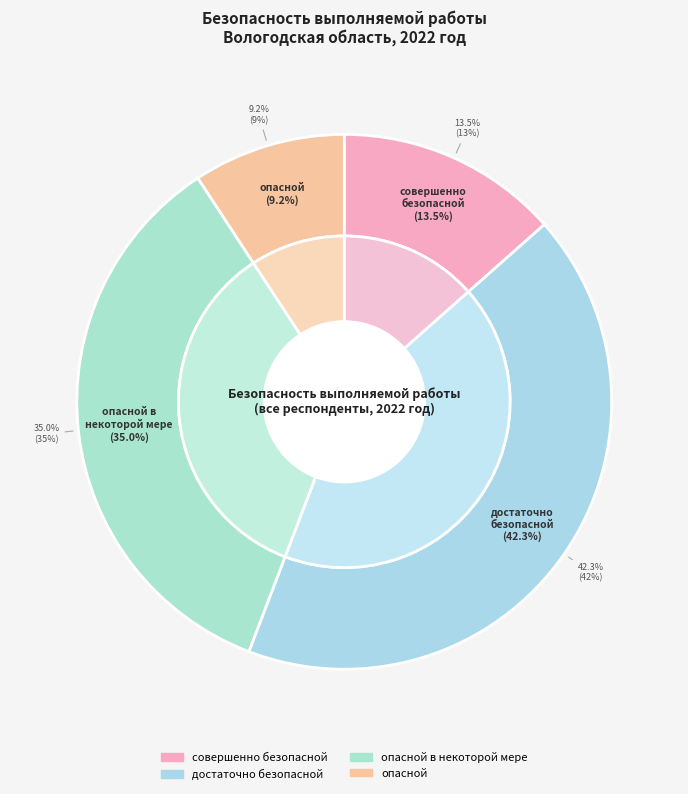

Approximately how many times larger is the value at опасной в некоторой мере compared to опасной?

3.8